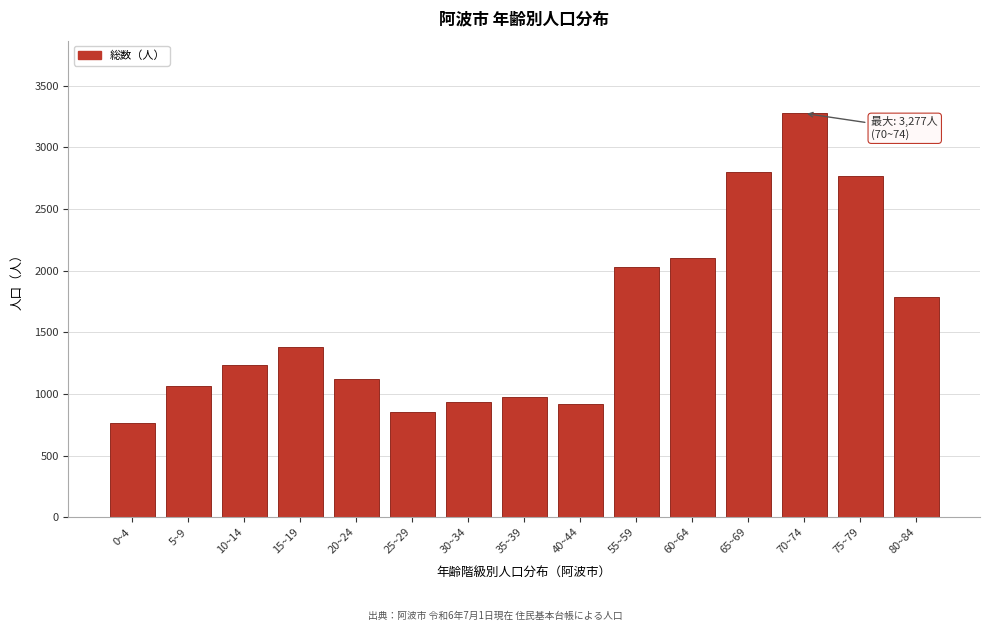

What is the sum of all values?

24005